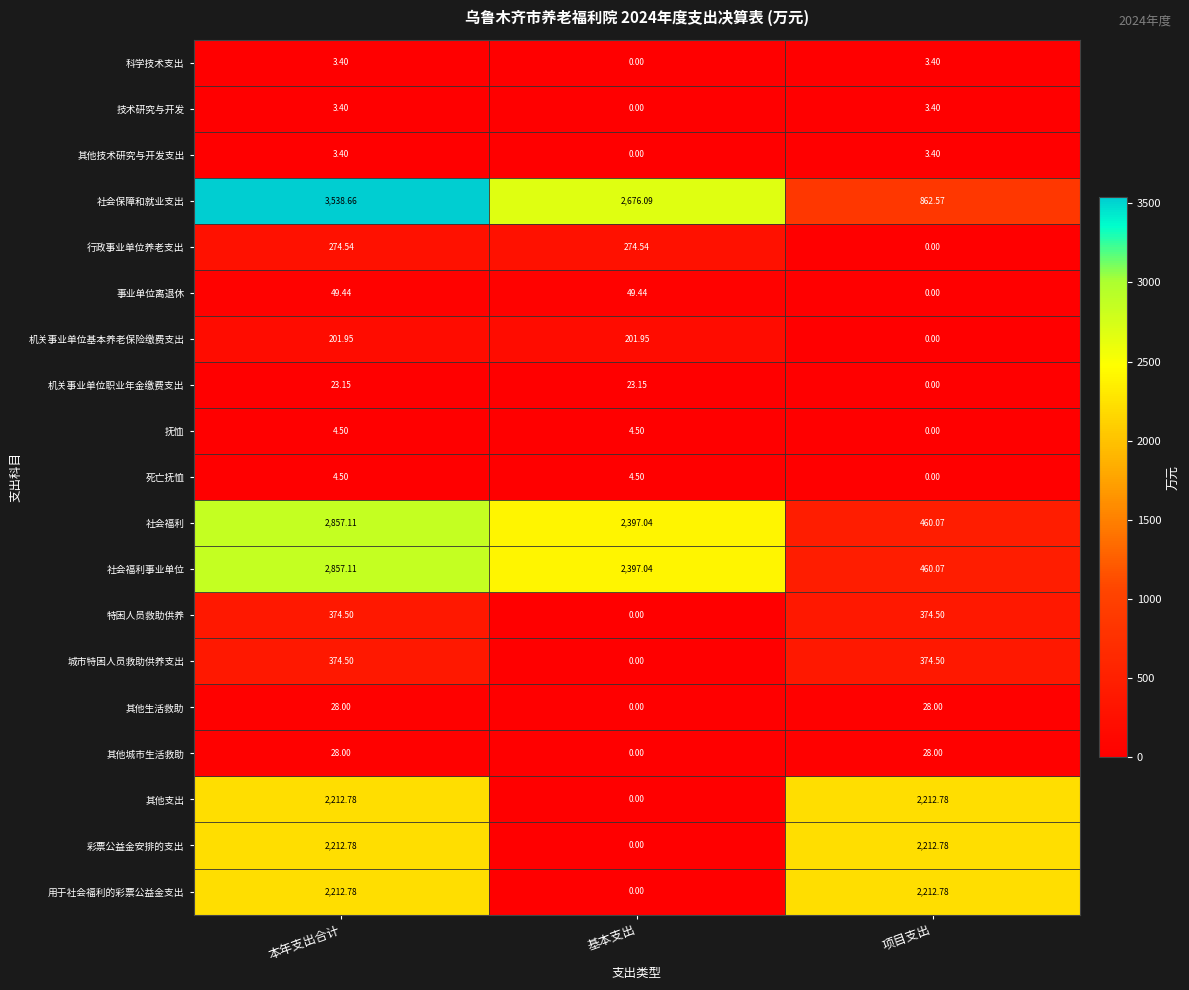

Count the number of data series in this chart.

19